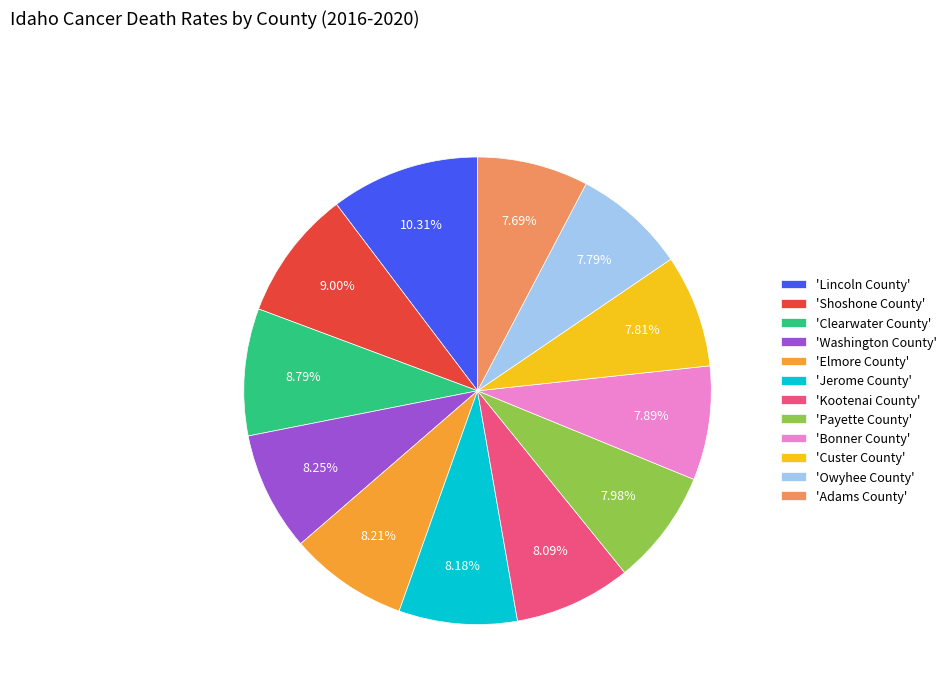

Combined, do 'Kootenai County' and 'Bonner County' account for over 50%?

No